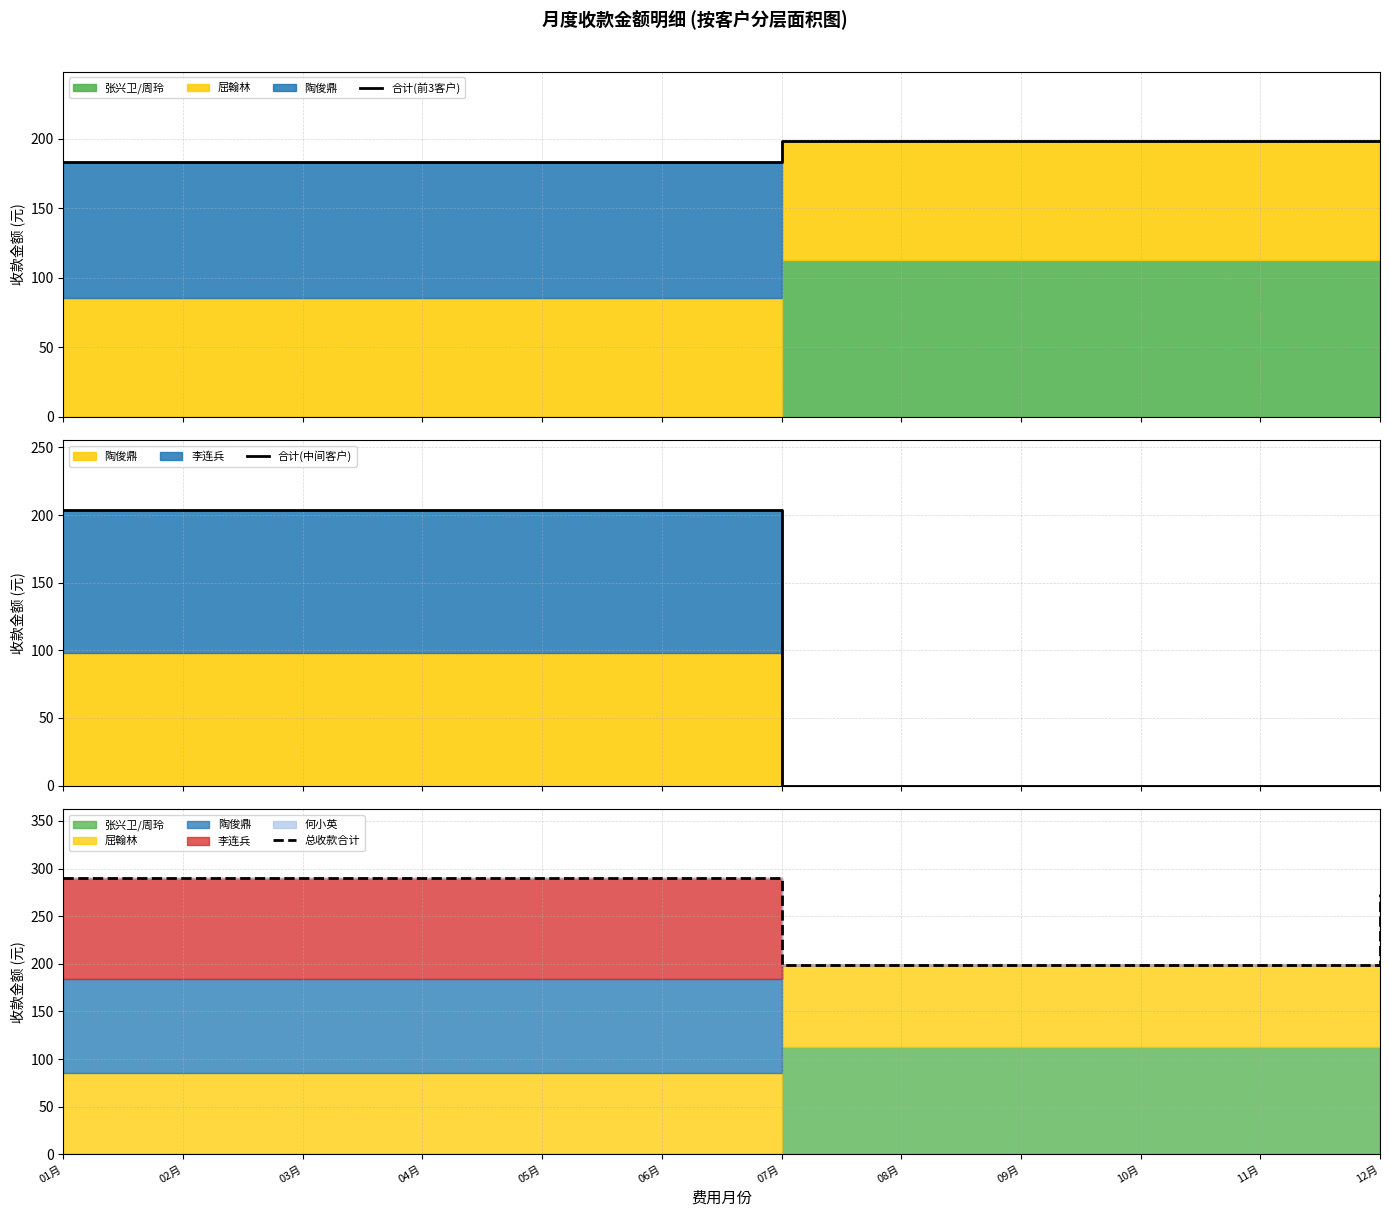

Read the 合计(中间客户) value at 03月.

204.1